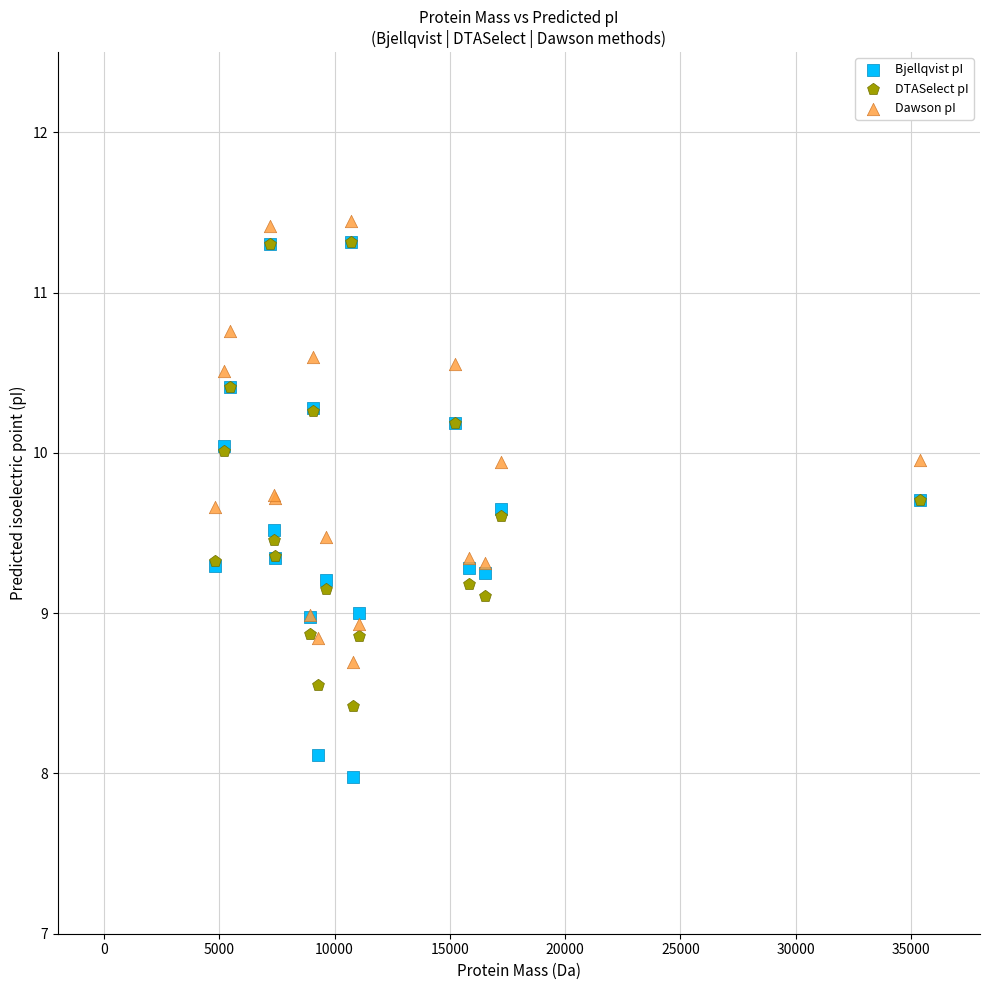

Which series reaches the minimum Y coordinate?

Bjellqvist pI